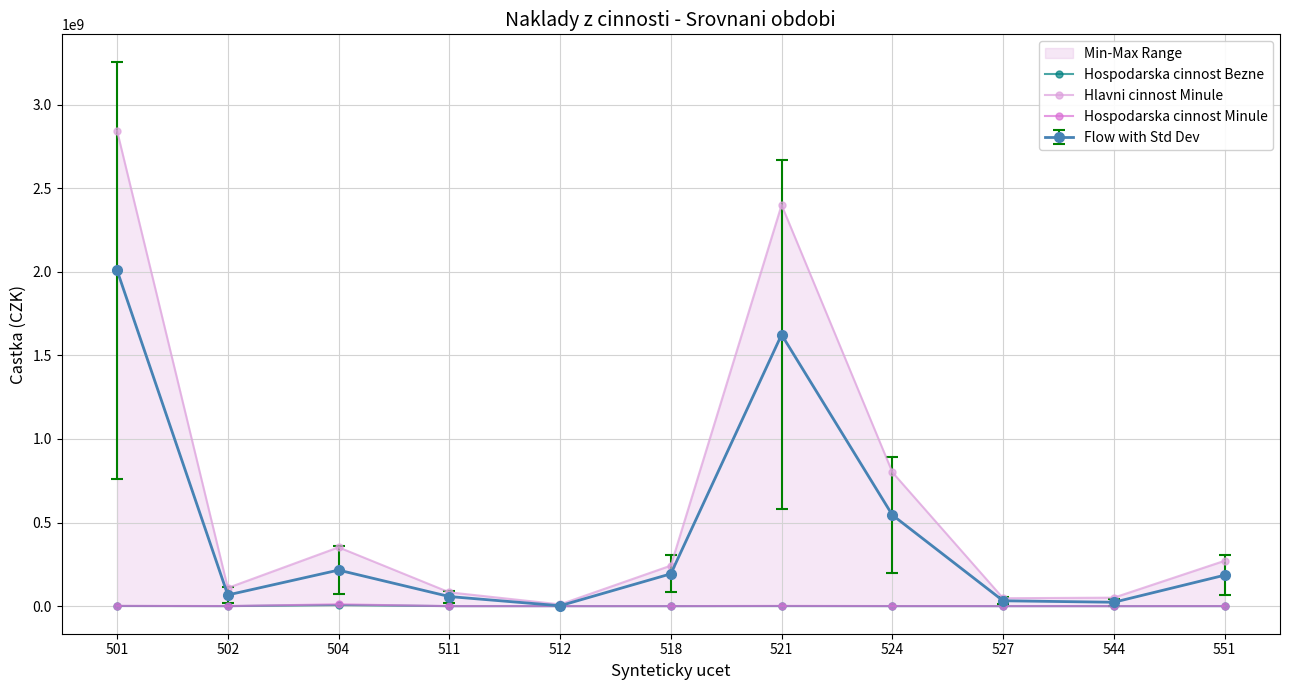

How many positive values does the Hospodarska cinnost Minule series have?

9